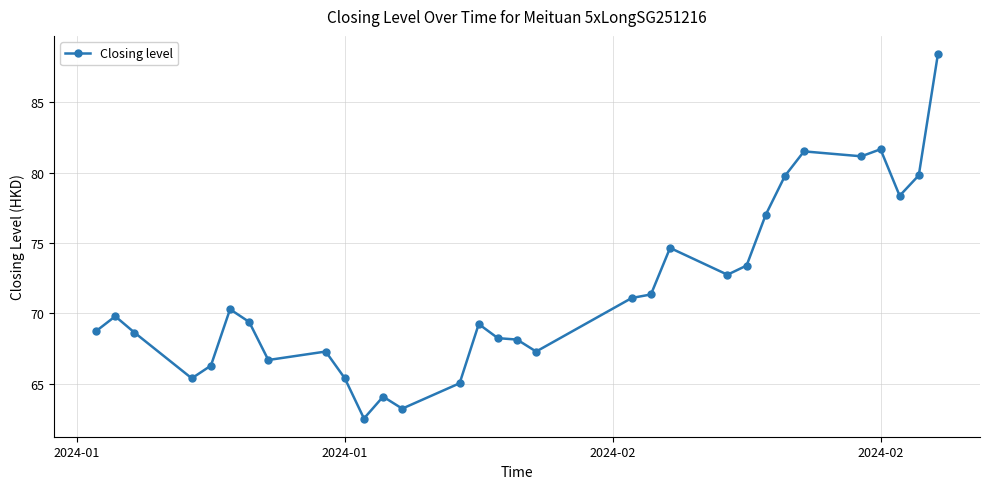

How many data points does each series have?

31